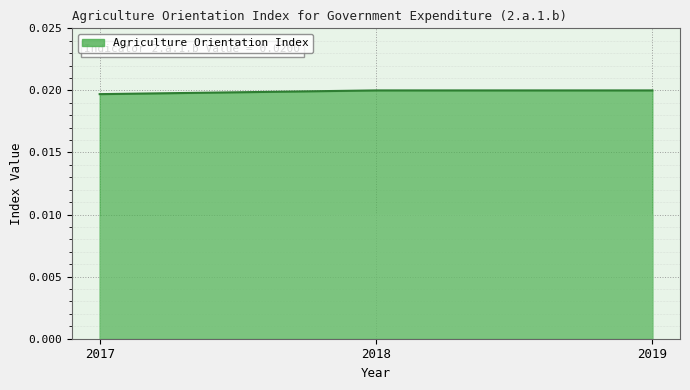

At which label is the value closest to 0?

2017